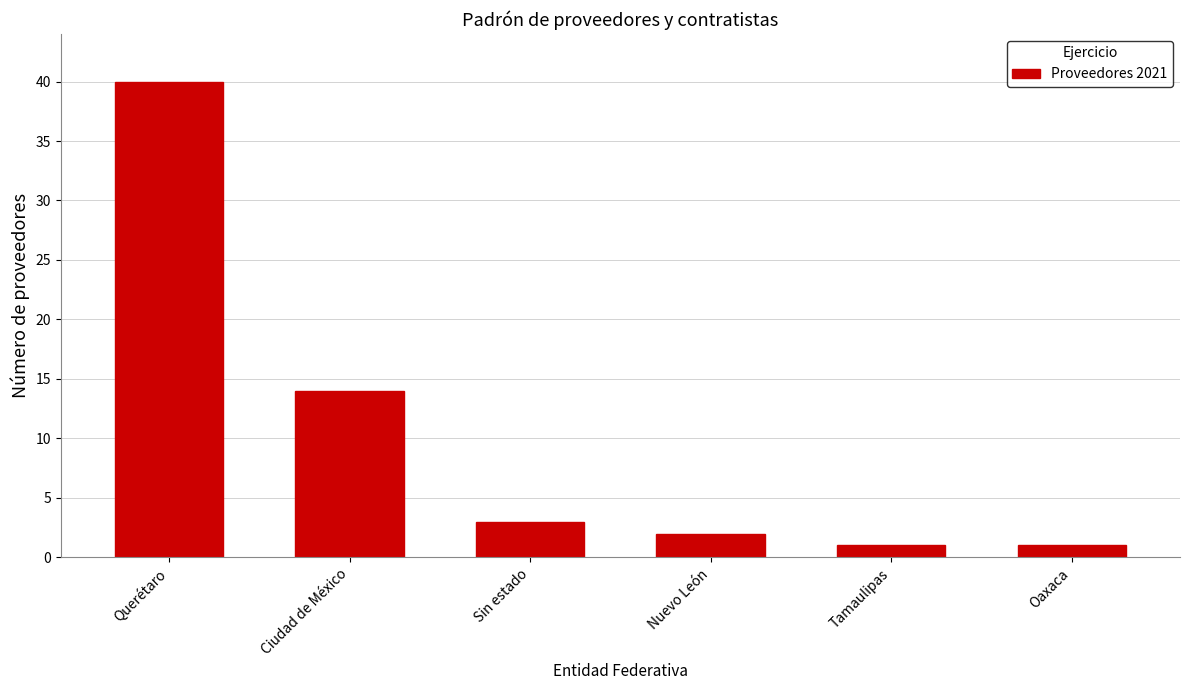

Reading left to right, extract all data points from this chart.

Querétaro=40	Ciudad de México=14	Sin estado=3	Nuevo León=2	Tamaulipas=1	Oaxaca=1